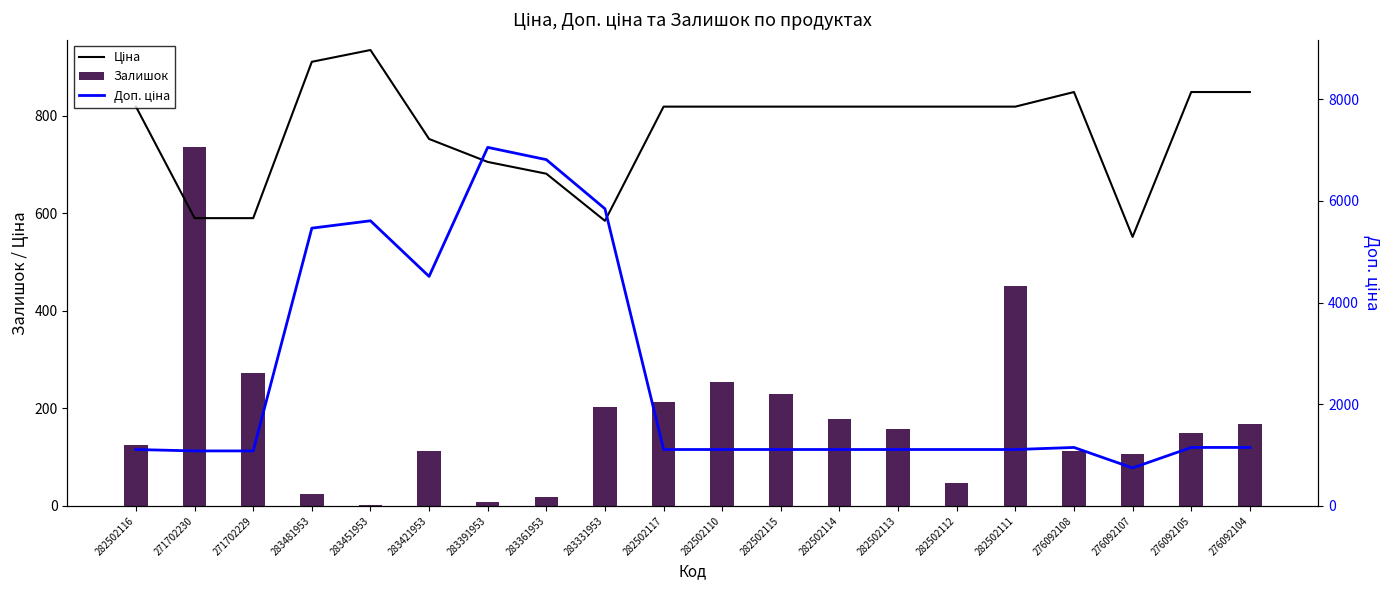

How many distinct data groups are displayed?

3